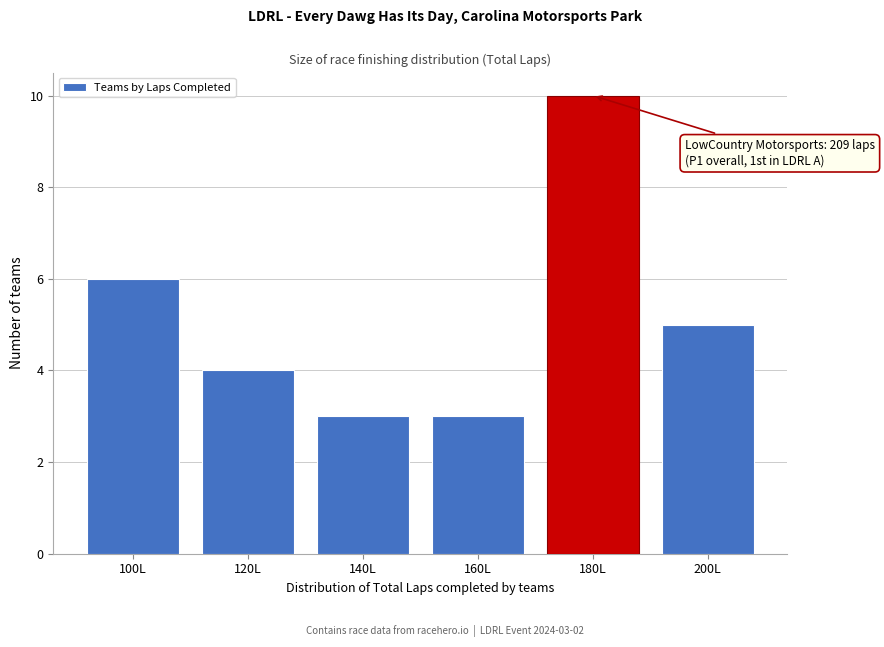

Reading left to right, transcribe all the data shown in this chart.

6	4	3	3	10	5